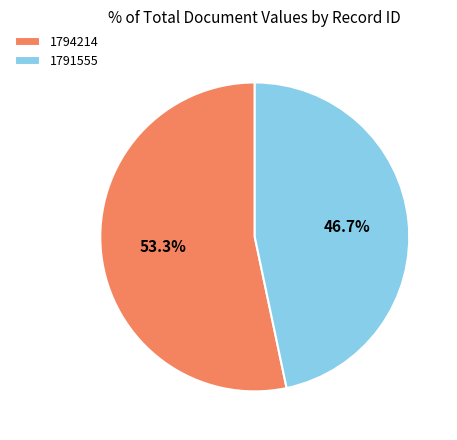

Do 1794214 and 1791555 together represent more than half of the pie?

Yes